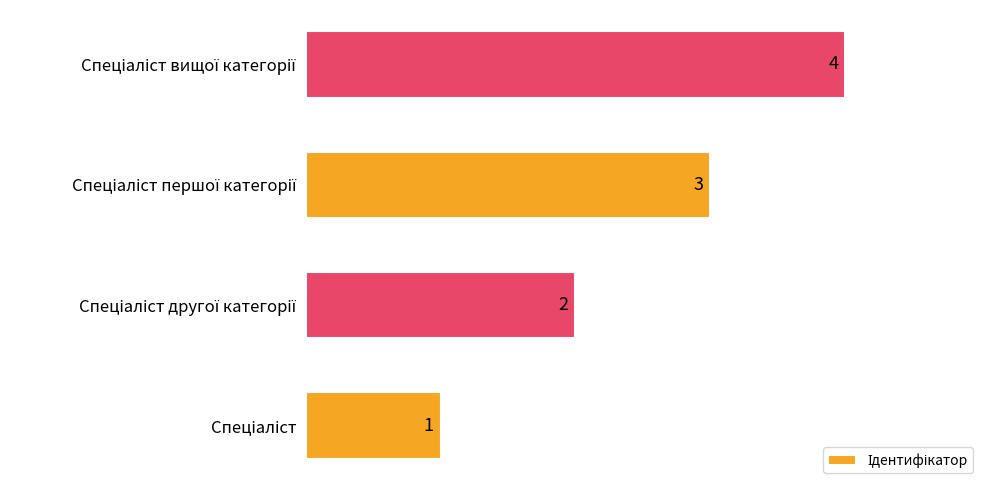

What is the sum of all values?

10